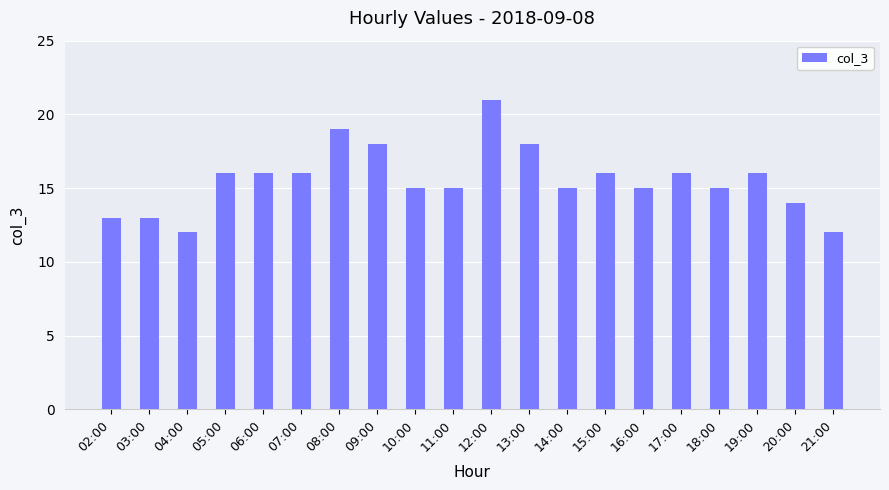

Reading right to left, transcribe all the data shown in this chart.

21:00=12	20:00=14	19:00=16	18:00=15	17:00=16	16:00=15	15:00=16	14:00=15	13:00=18	12:00=21	11:00=15	10:00=15	09:00=18	08:00=19	07:00=16	06:00=16	05:00=16	04:00=12	03:00=13	02:00=13